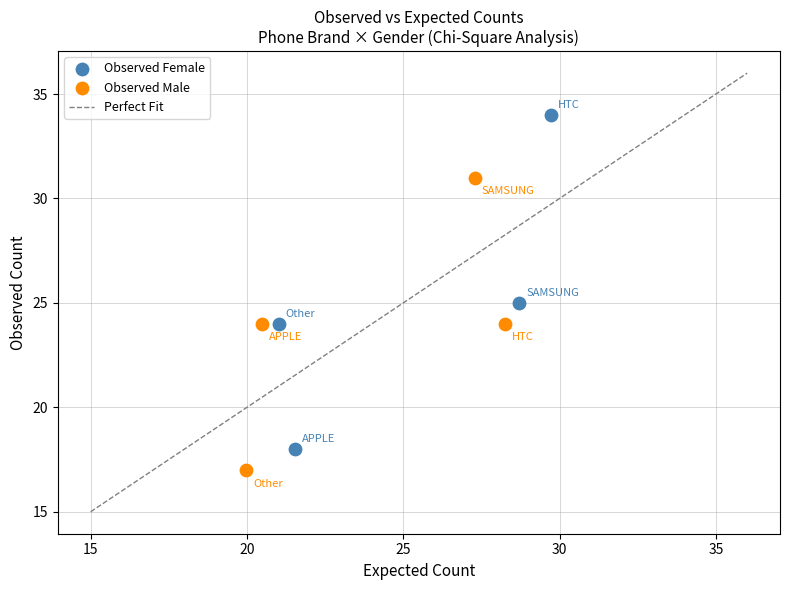

Which series contains the highest Y value?

Observed Female